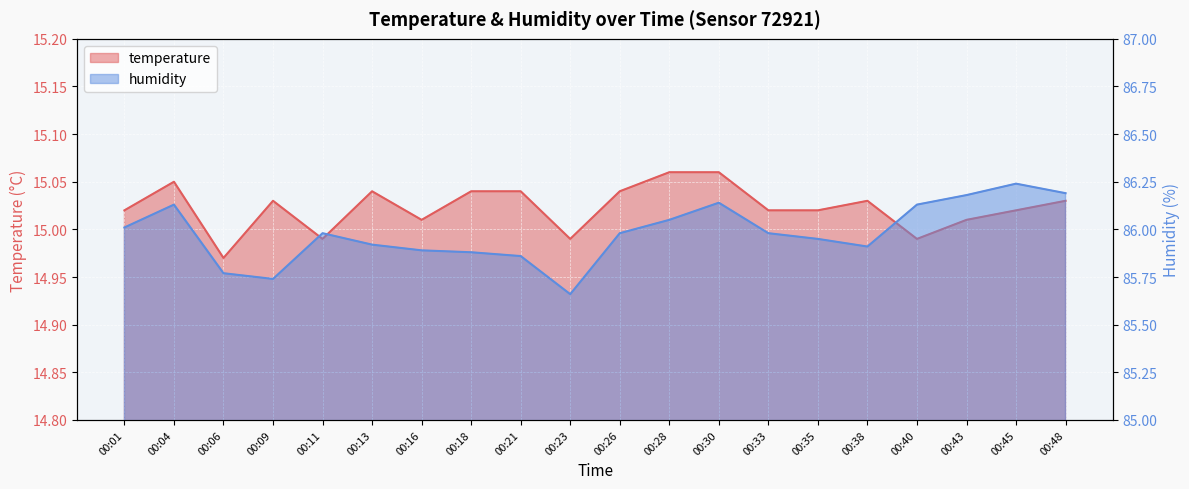

What is the difference between the maximum and minimum values in the temperature series?

0.1